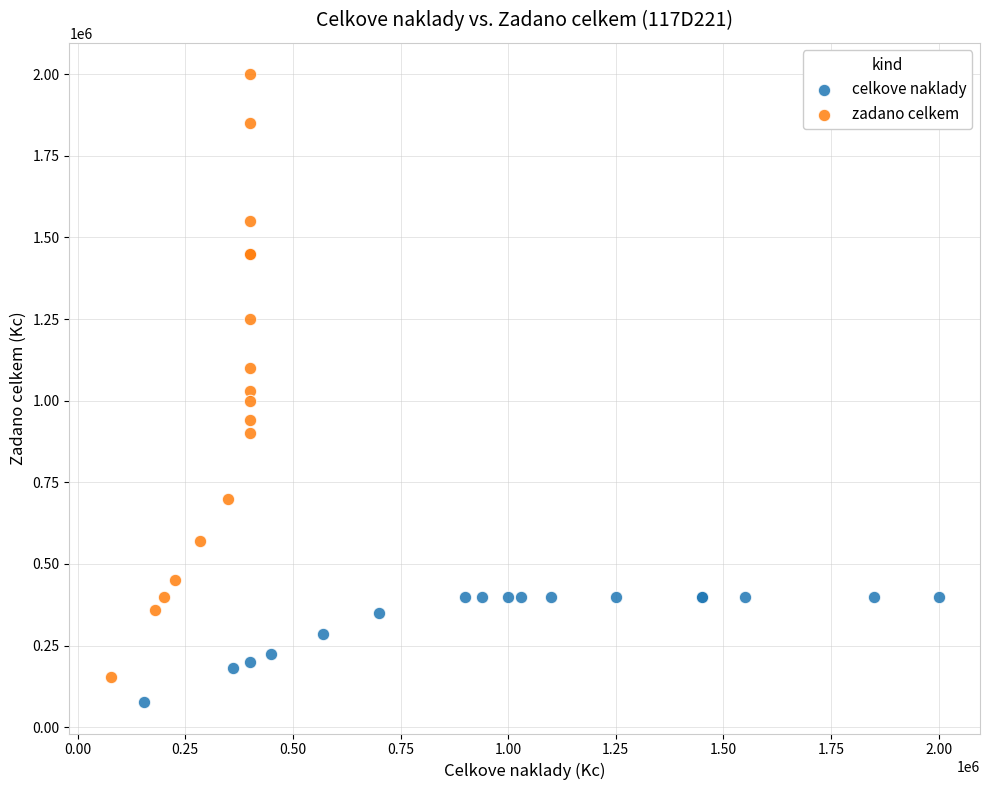

Which series has the largest Y range (max minus min)?

zadano celkem